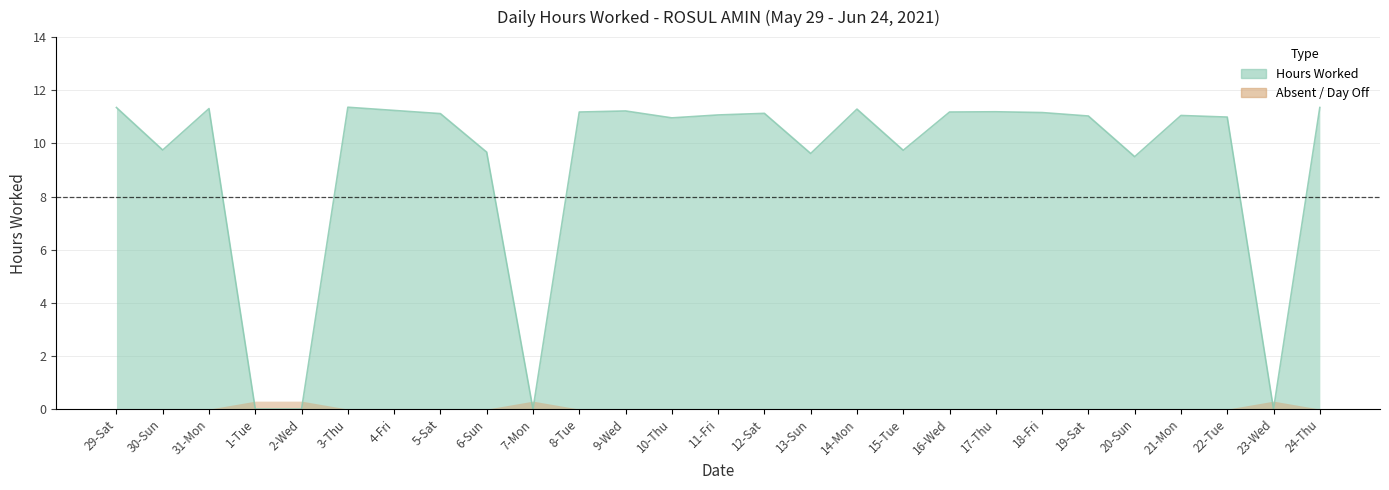

What is the label of the 4th point from the left?

1-Tue